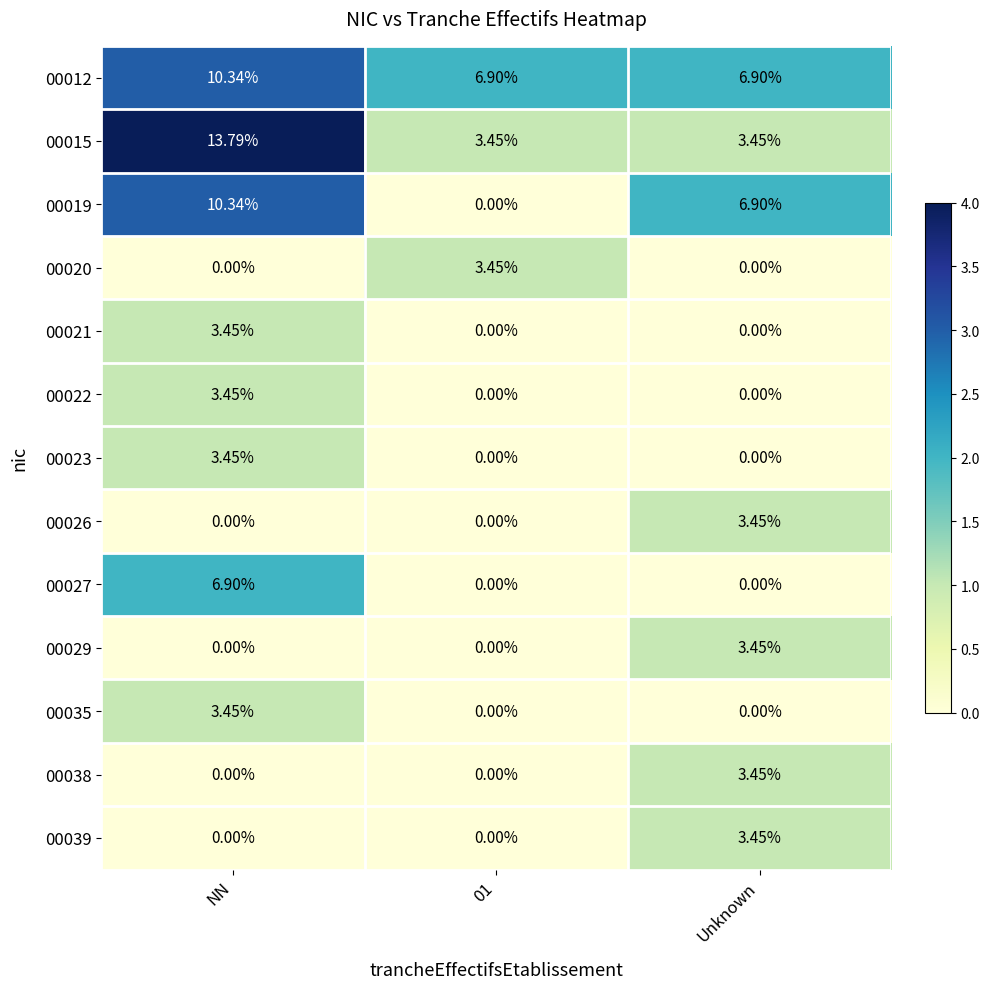

How many categories are shown in the chart?

3